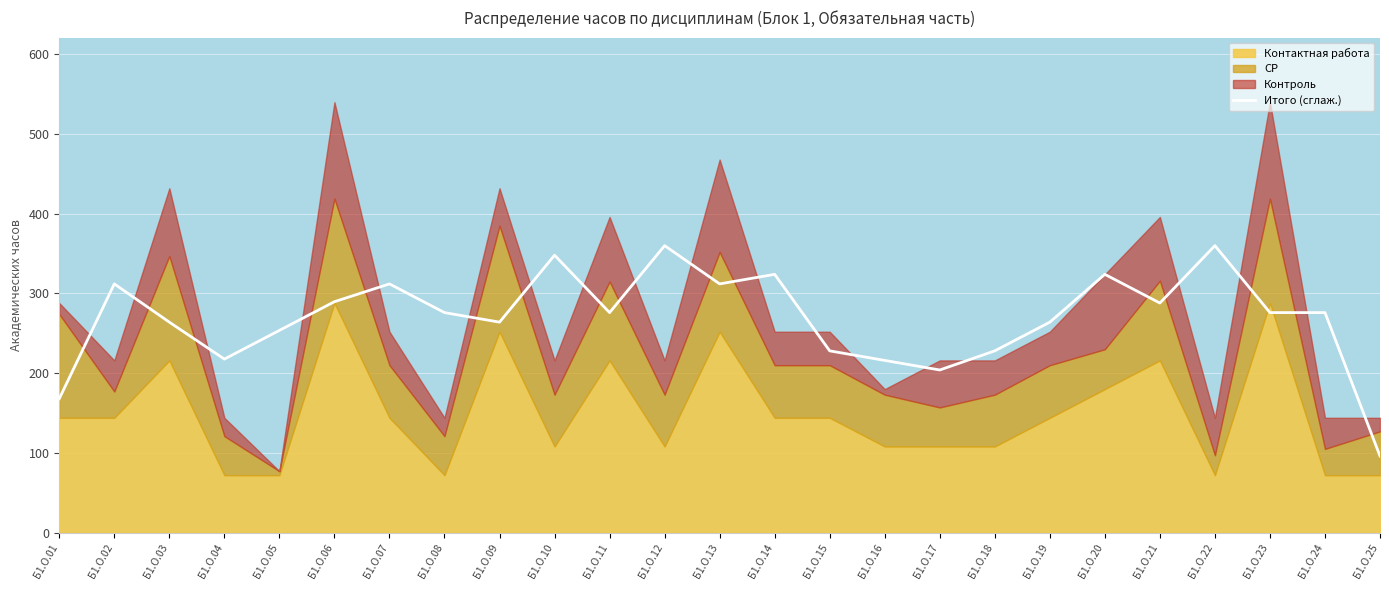

Which has a higher value, Б1.О.06 or Б1.О.05?

Б1.О.06